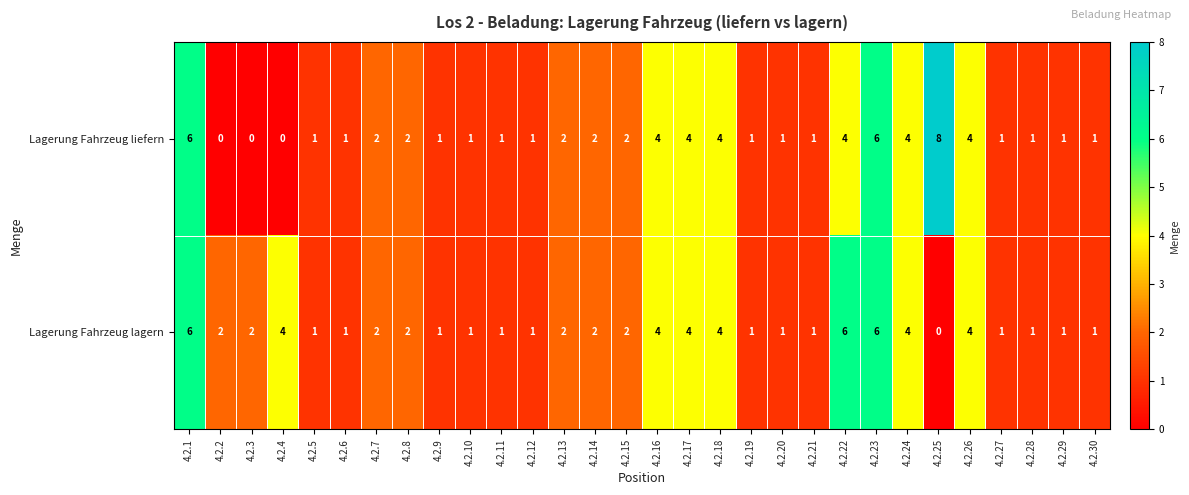

Which series has the largest total across all categories?

Lagerung Fahrzeug lagern